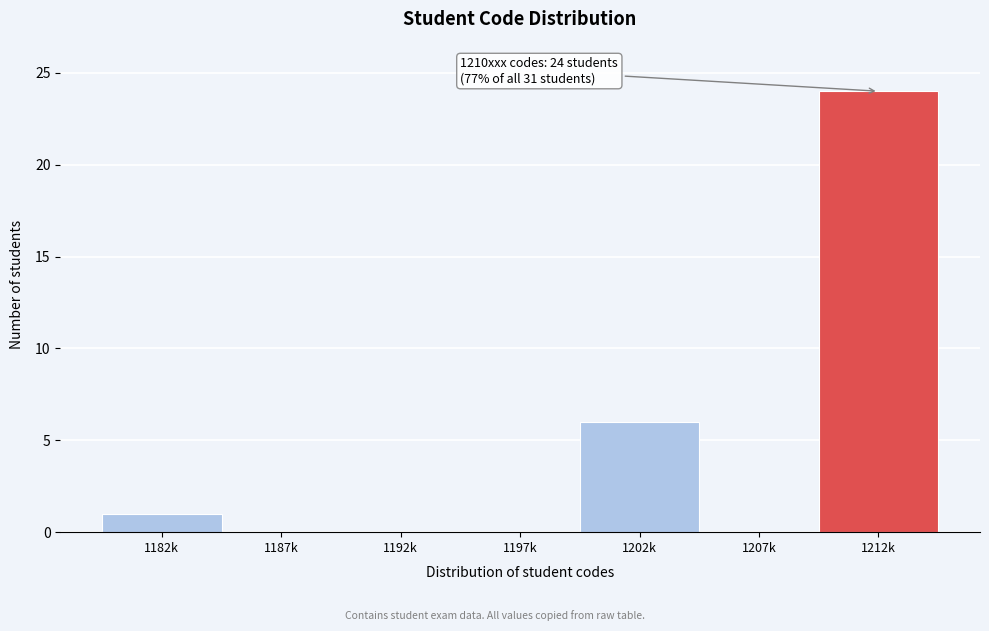

Reading left to right, transcribe all the data shown in this chart.

1182k=1	1187k=0	1192k=0	1197k=0	1202k=6	1207k=0	1212k=24